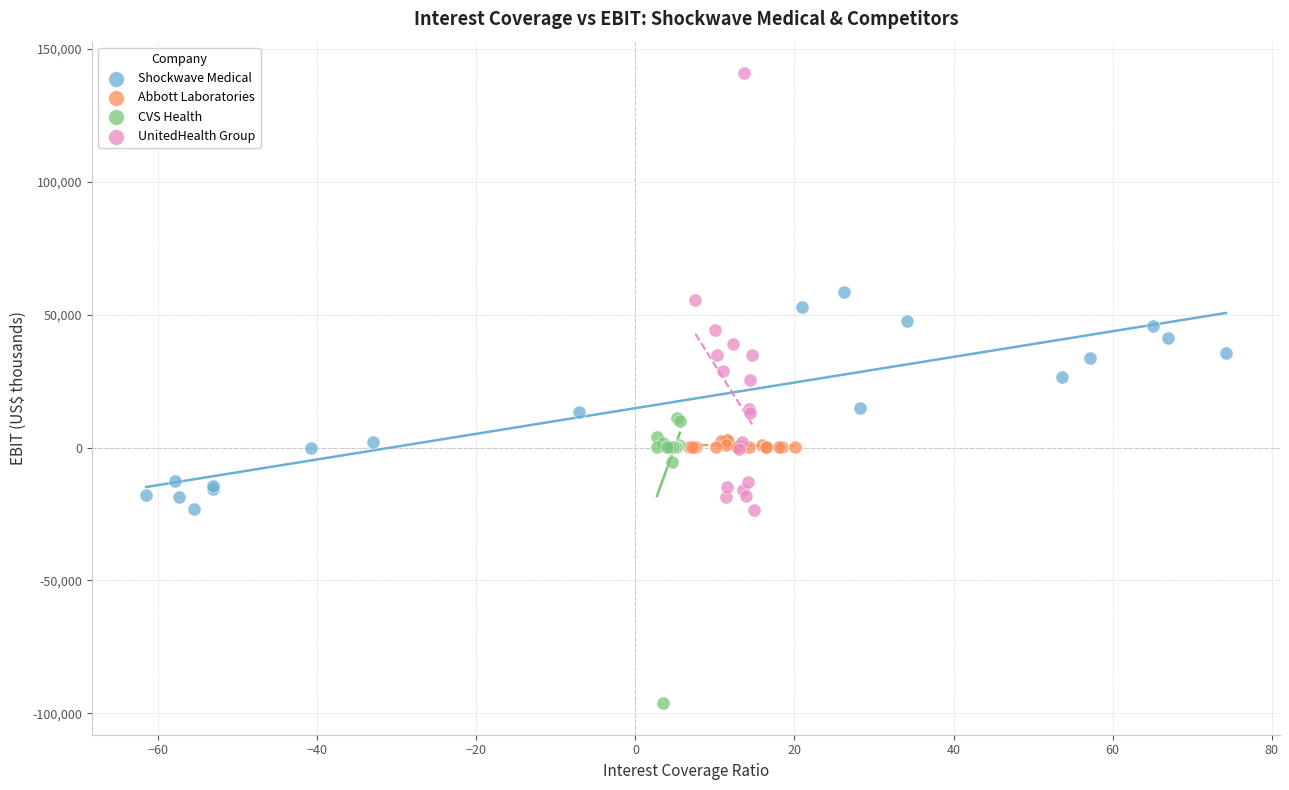

Which series reaches the maximum Y coordinate?

UnitedHealth Group